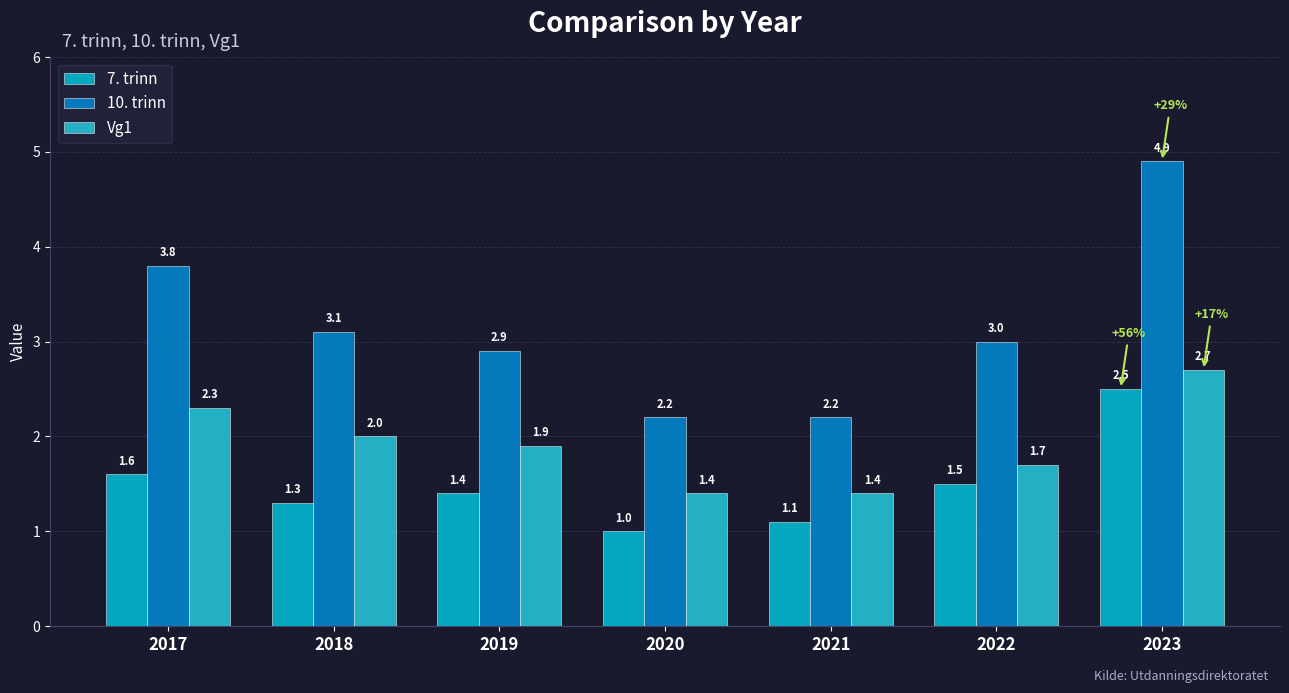

What is the difference between the maximum and minimum values in the 10. trinn series?

2.7